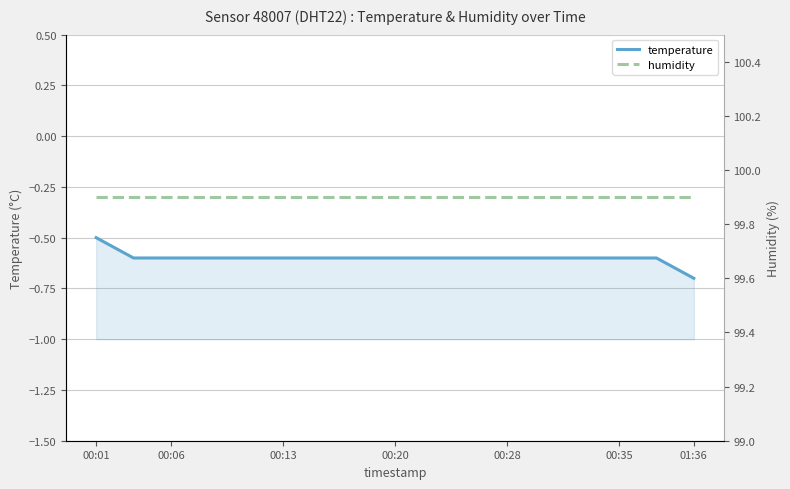

True or false: humidity has more than 0 interior local peaks.

False